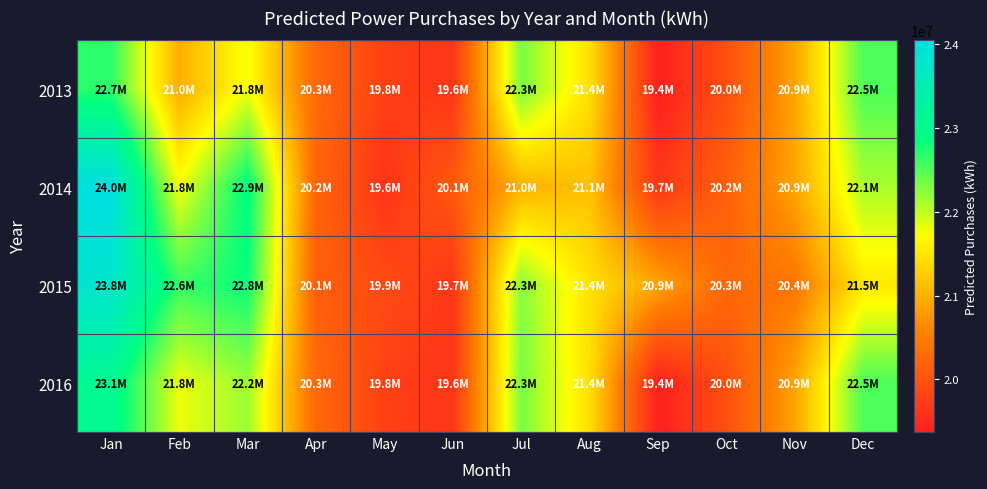

What is the spread (max minus min) of values at Sep?

1514129.6